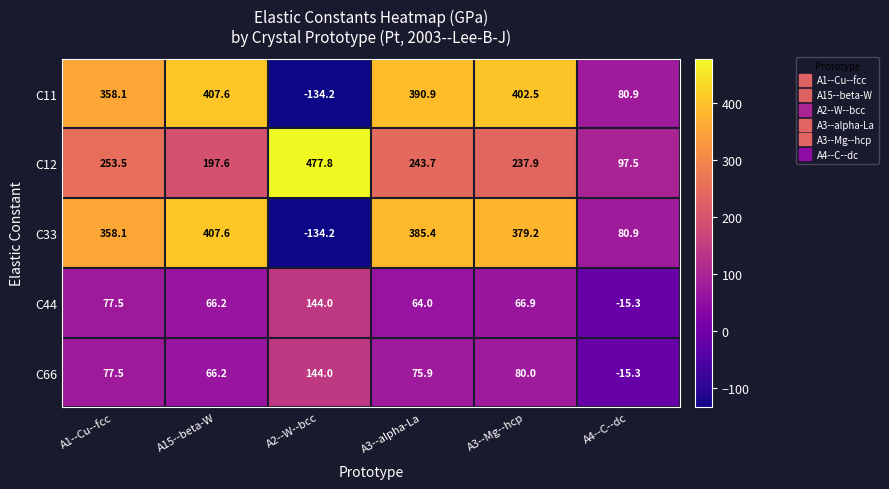

Which category has the lowest value across all series?

A2--W--bcc